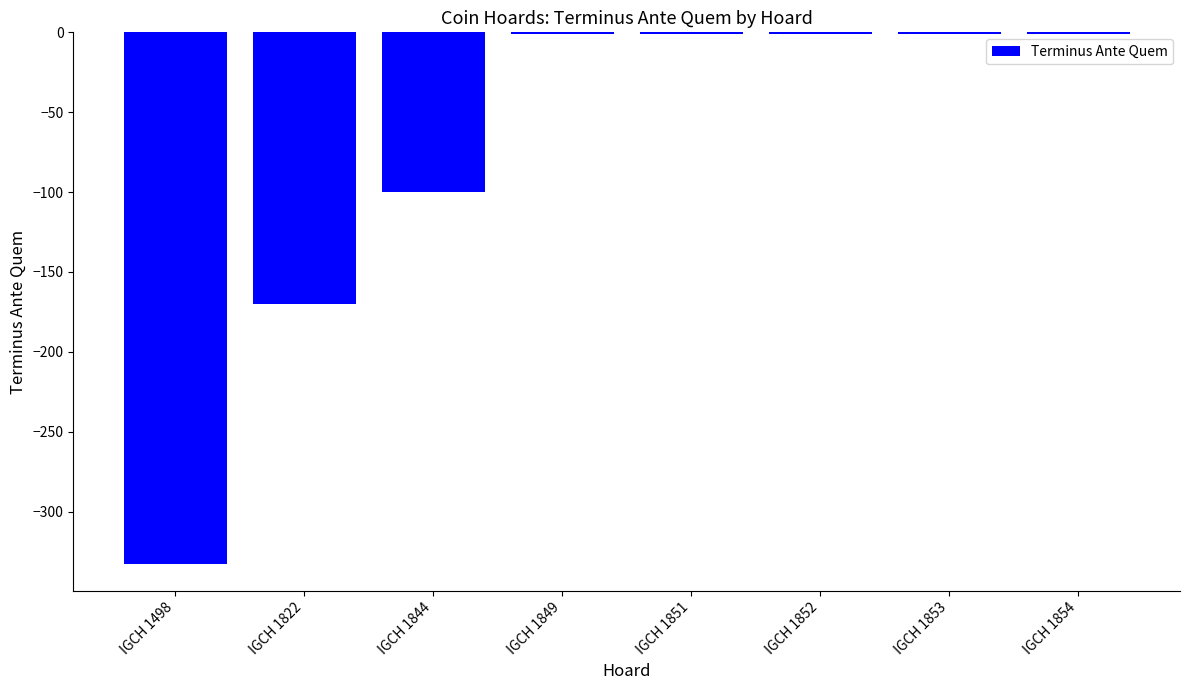

What is the average value?

-76